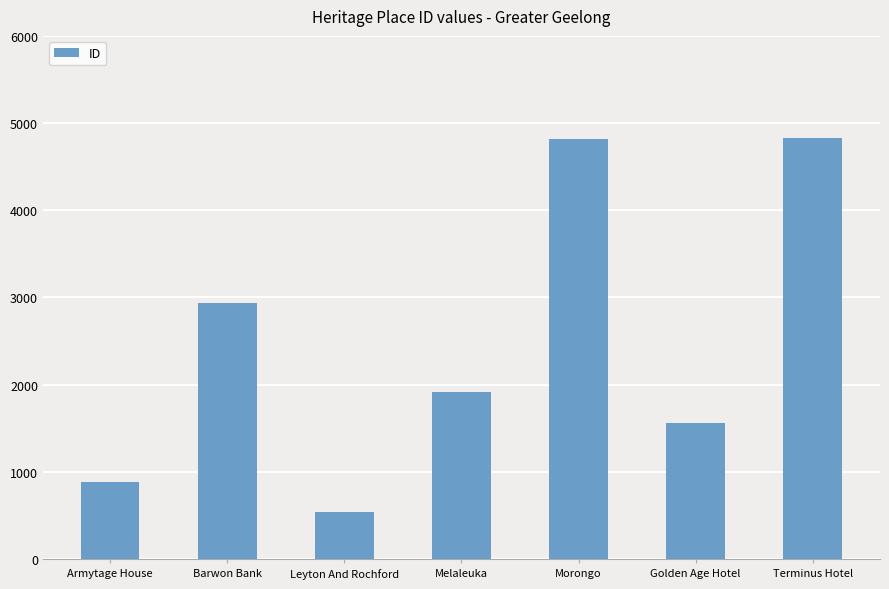

What is the greatest value displayed?

4827